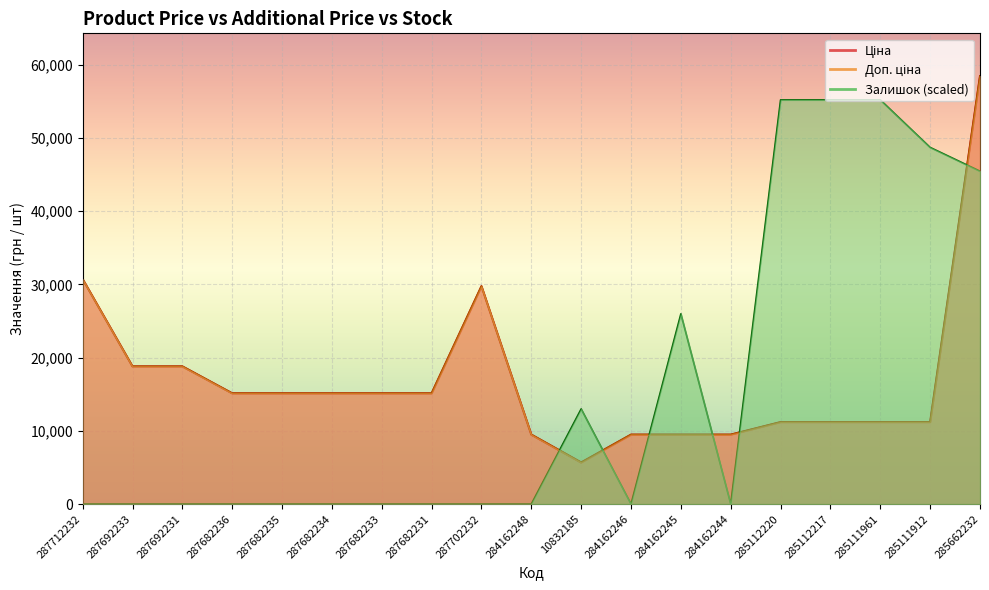

Rank the series at 287682235 from lowest to highest value.

Залишок, Ціна, Доп. ціна